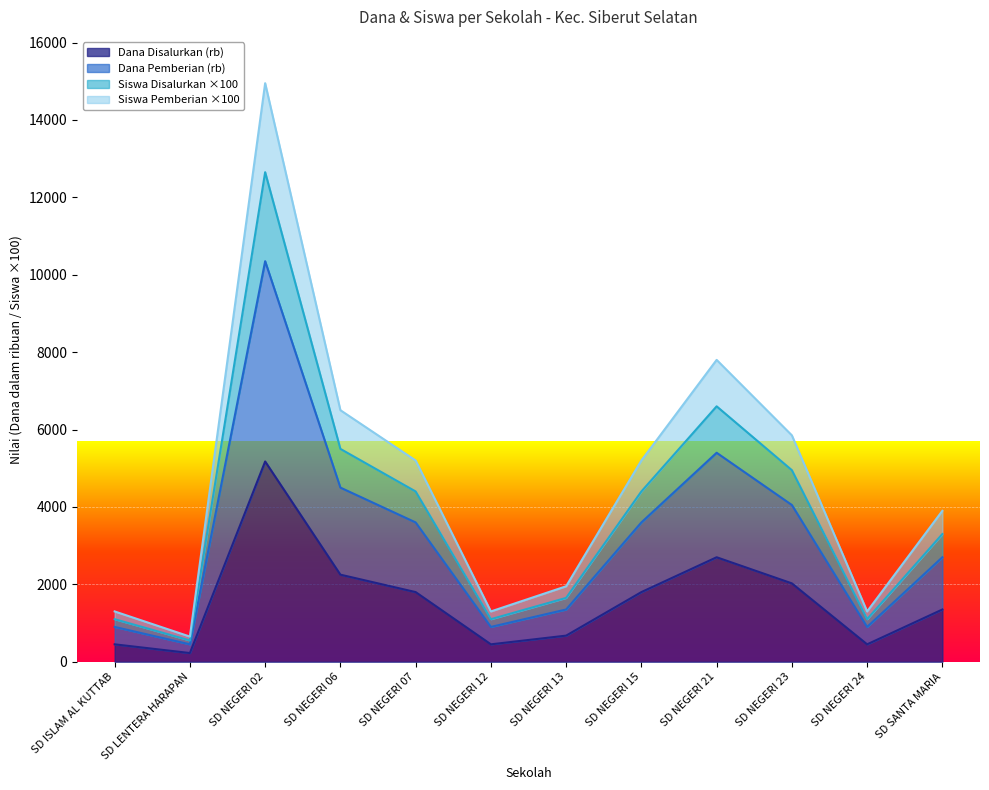

How many interior local valleys does the Dana Disalurkan series have?

3